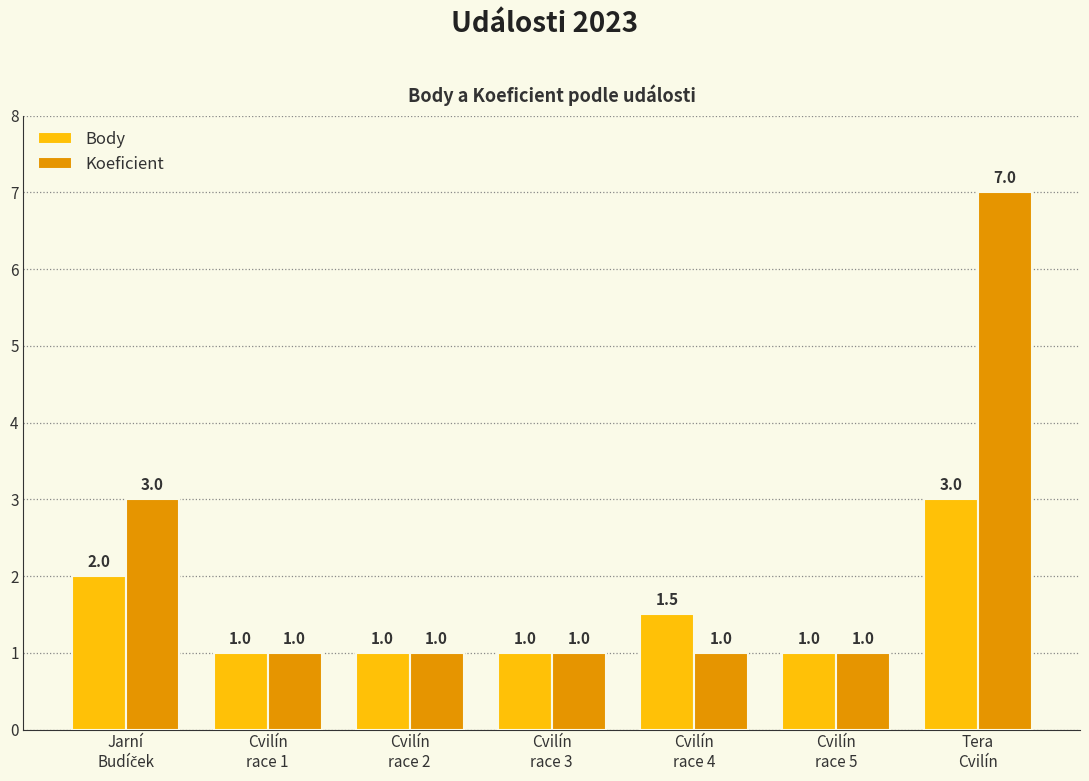

At how many categories does at least one series exceed 5?

1